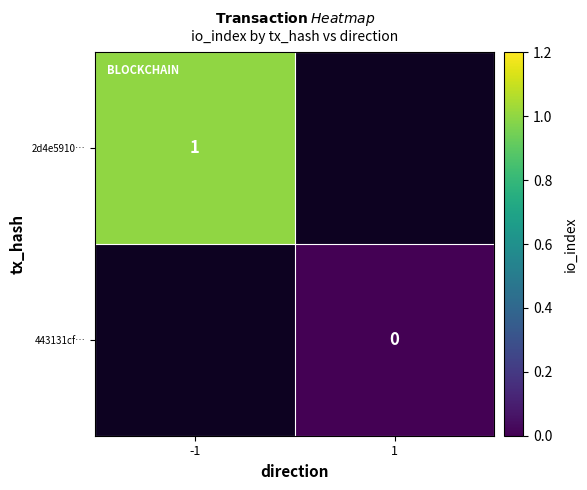

The value of 2d4e5910… at -1 is 1. True or false?

True